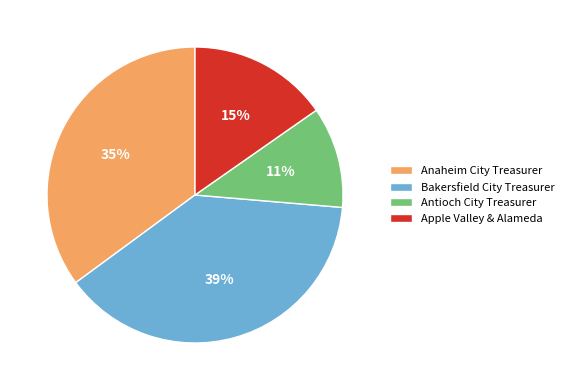

What is the smallest slice in the pie chart?

Antioch City Treasurer